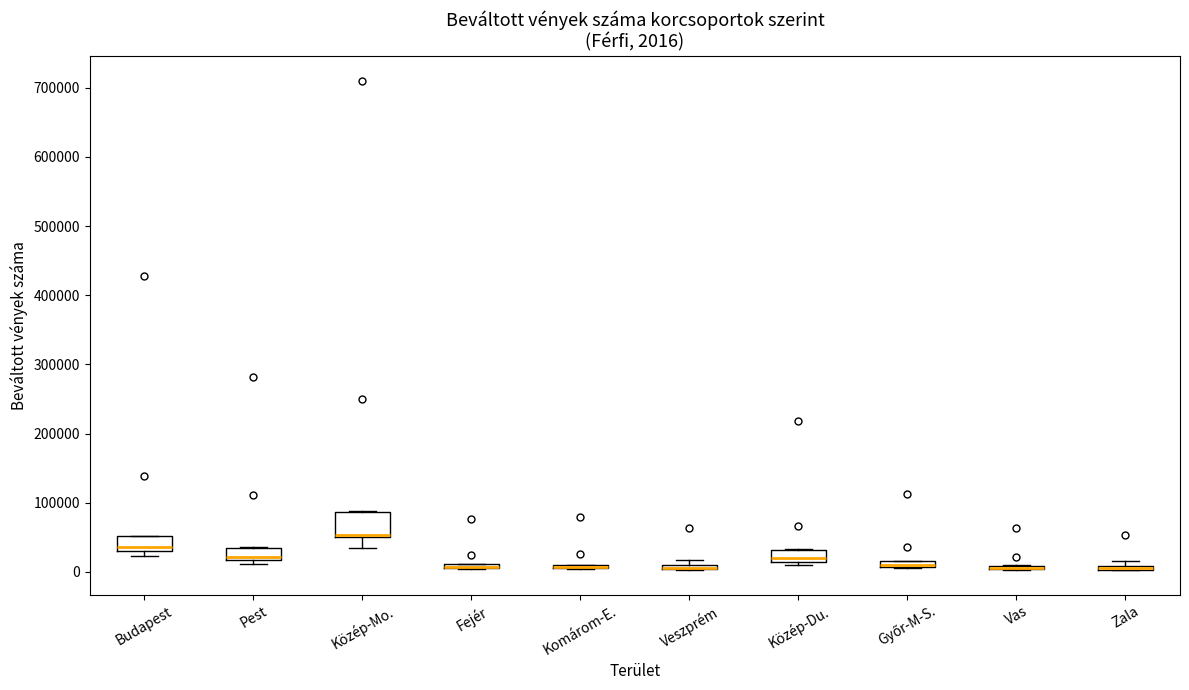

Comparing the boxes themselves (not the whiskers), which one is the tallest?

Közép-Mo.